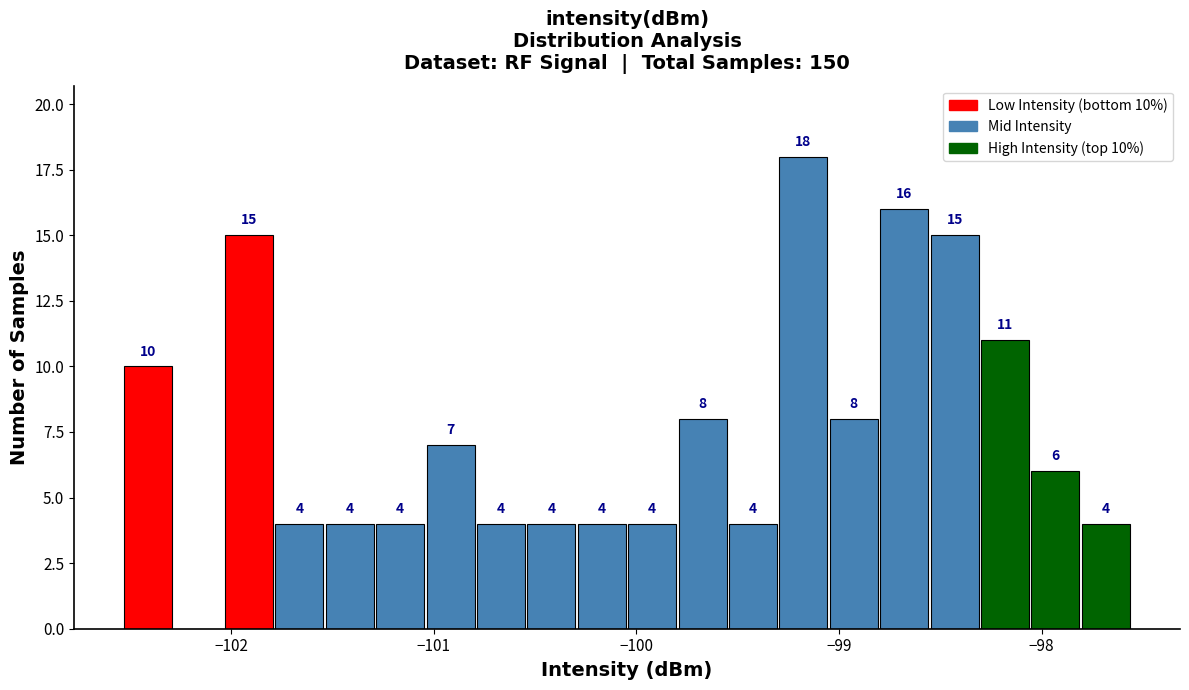

Around what value on the x-axis is the tallest bar? Give the approximate position of its centre, as read against the axis.

-99.2